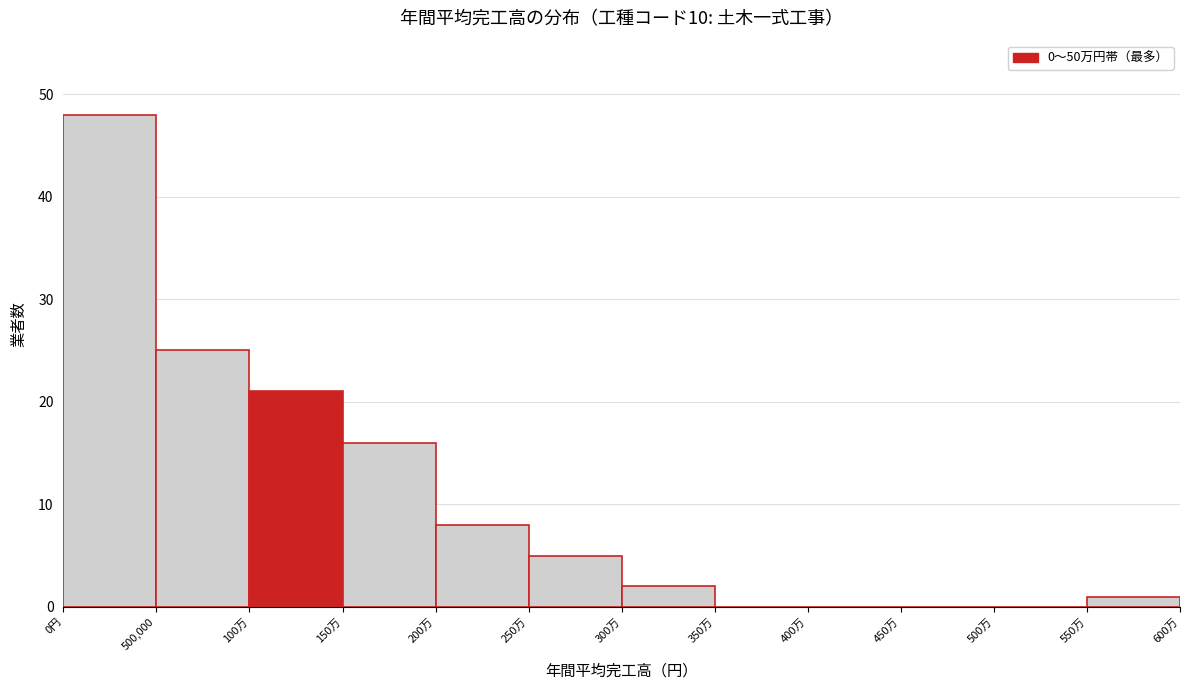

Reading left to right, extract all data points from this chart.

0円=48	500,000=25	100万=21	150万=16	200万=8	250万=5	300万=2	350万=0	400万=0	450万=0	500万=0	550万=1